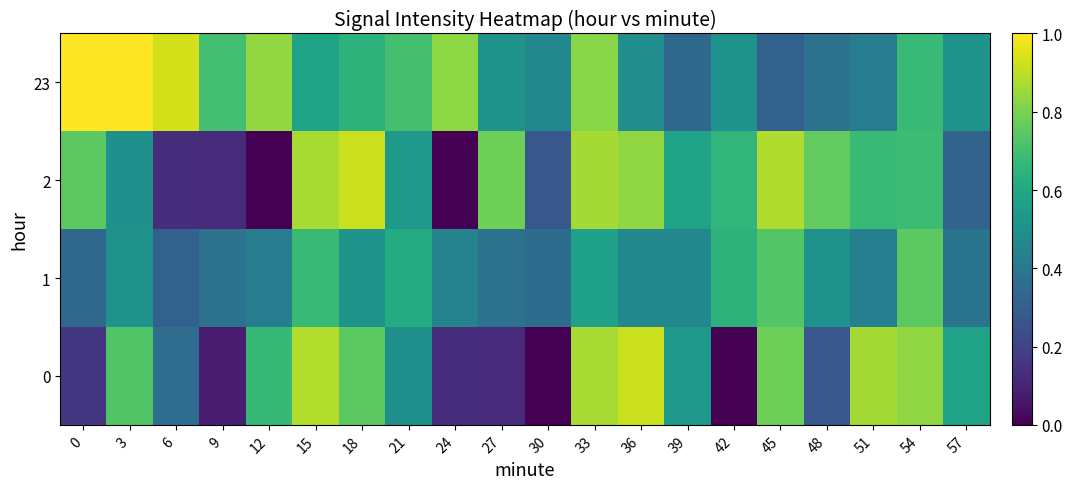

At how many categories does at least one series exceed 0?

20